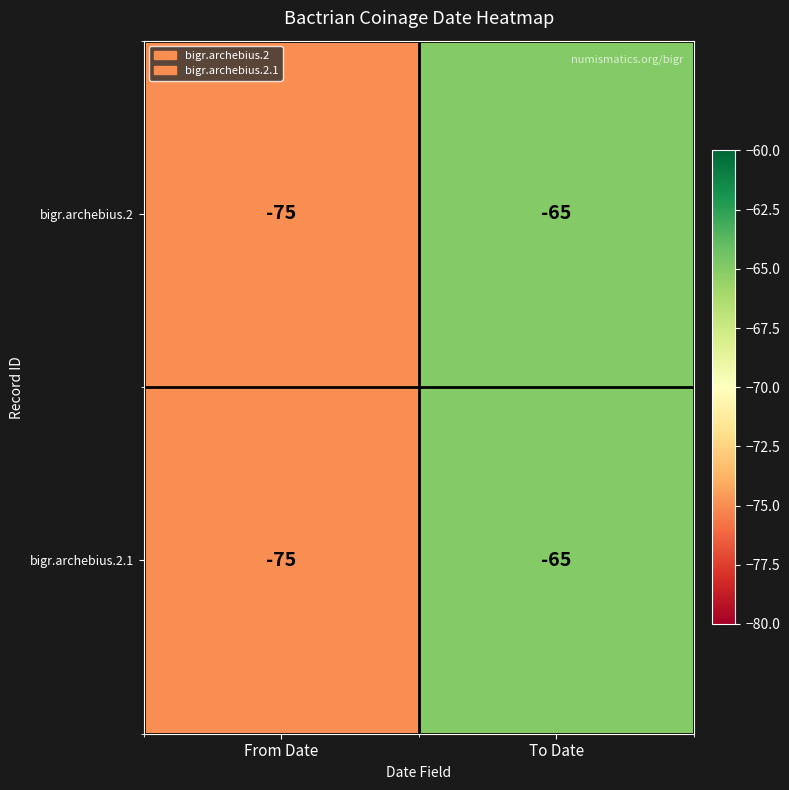

What is the maximum value for bigr.archebius.2.1?

-65